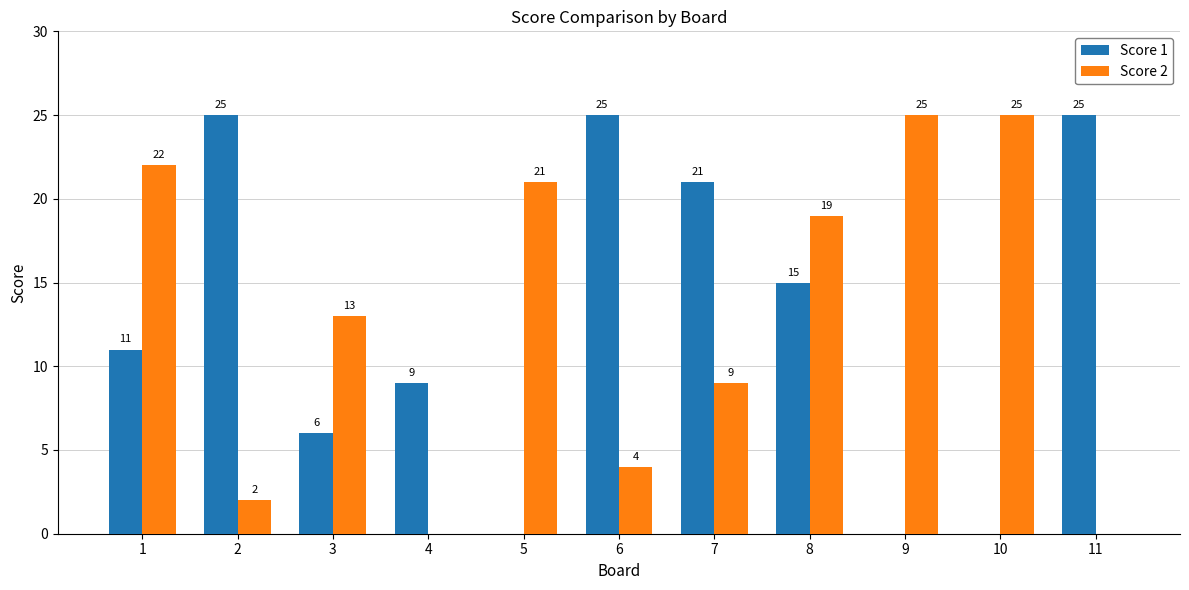

Which series changed the most between 7 and 9?

Score 1